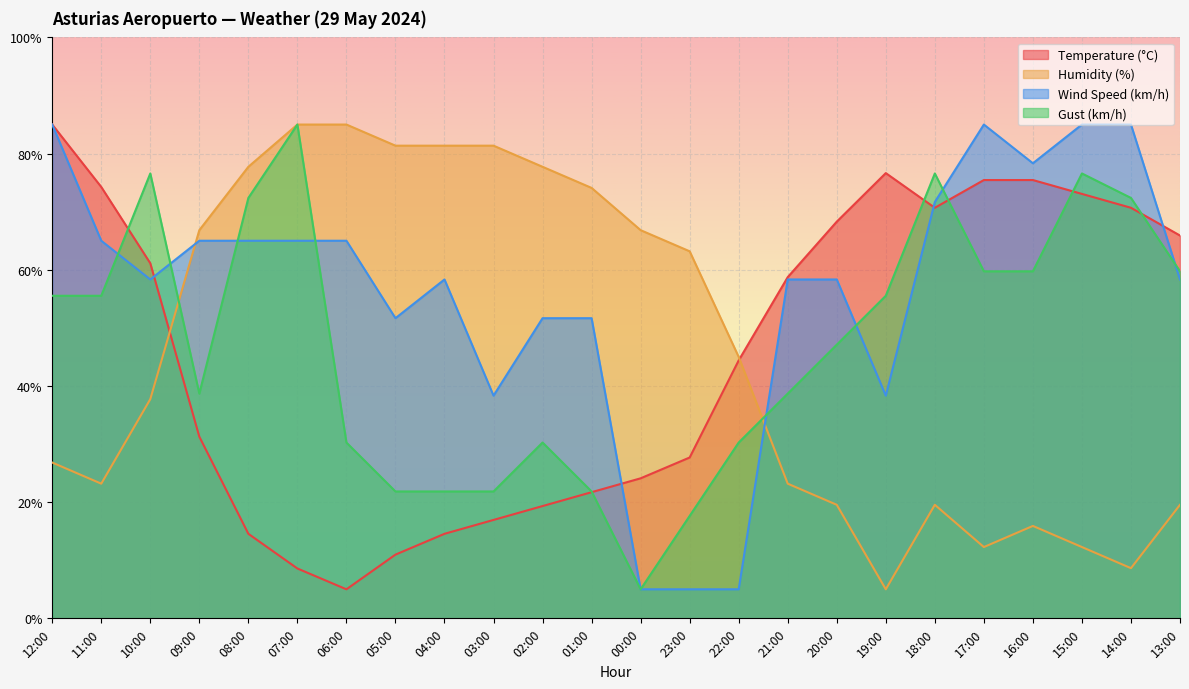

List the labels in order of Gust (km/h) value, largest first.

07:00, 10:00, 18:00, 15:00, 08:00, 14:00, 17:00, 16:00, 13:00, 12:00, 11:00, 19:00, 20:00, 09:00, 21:00, 06:00, 02:00, 22:00, 05:00, 04:00, 03:00, 01:00, 23:00, 00:00